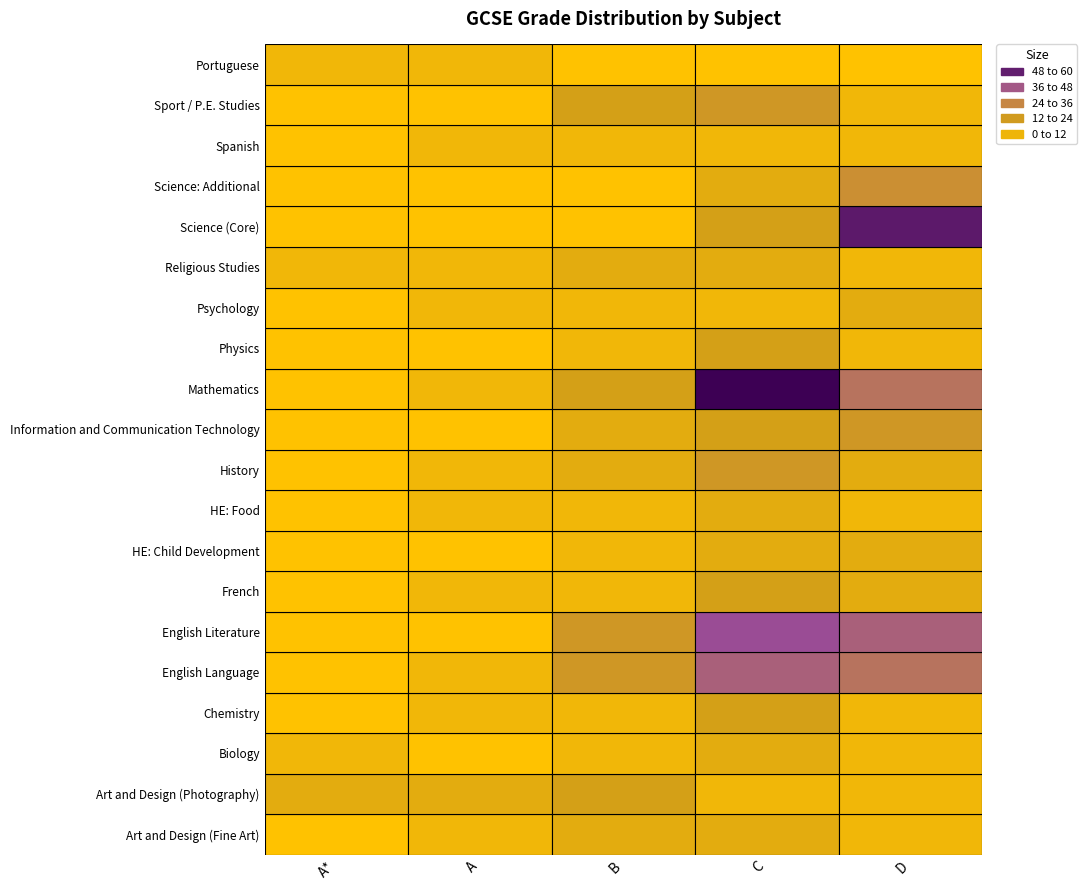

The value of B at B is 12.5. True or false?

True